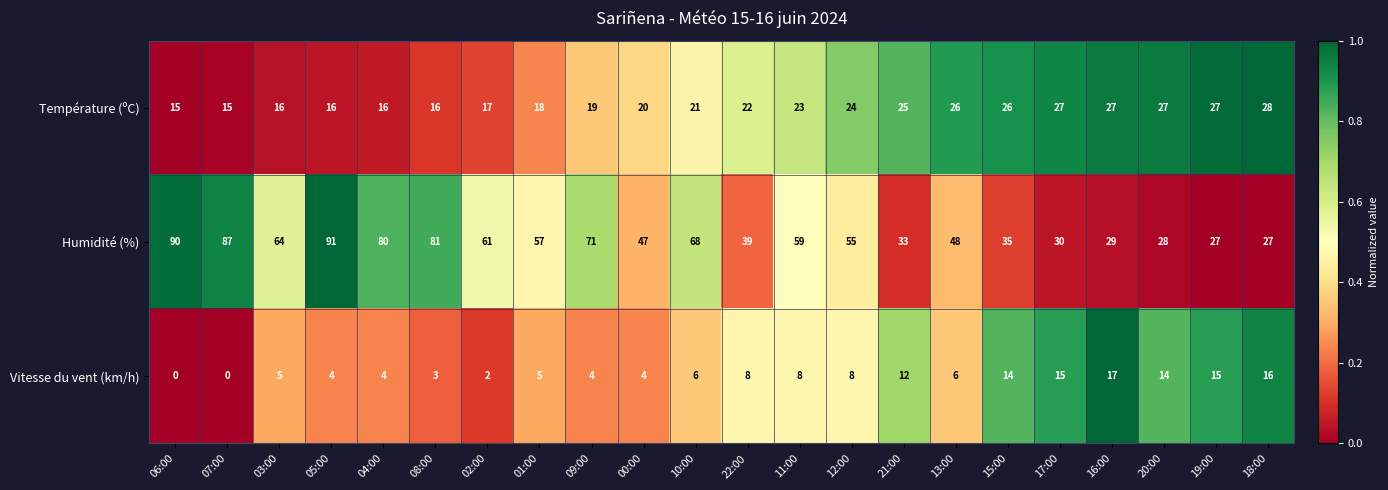

What is the average value of the Température (ºC) series?

21